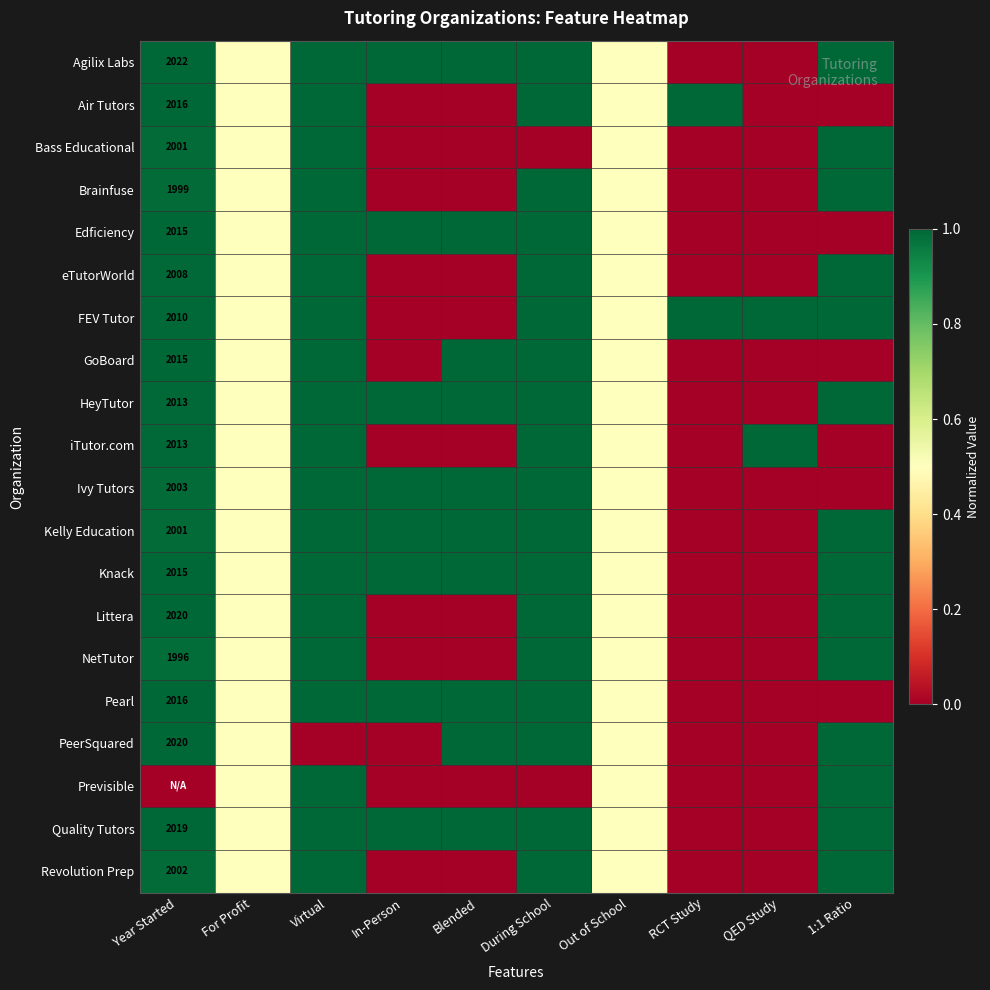

At which category does the chart reach its peak across all series?

Year Started